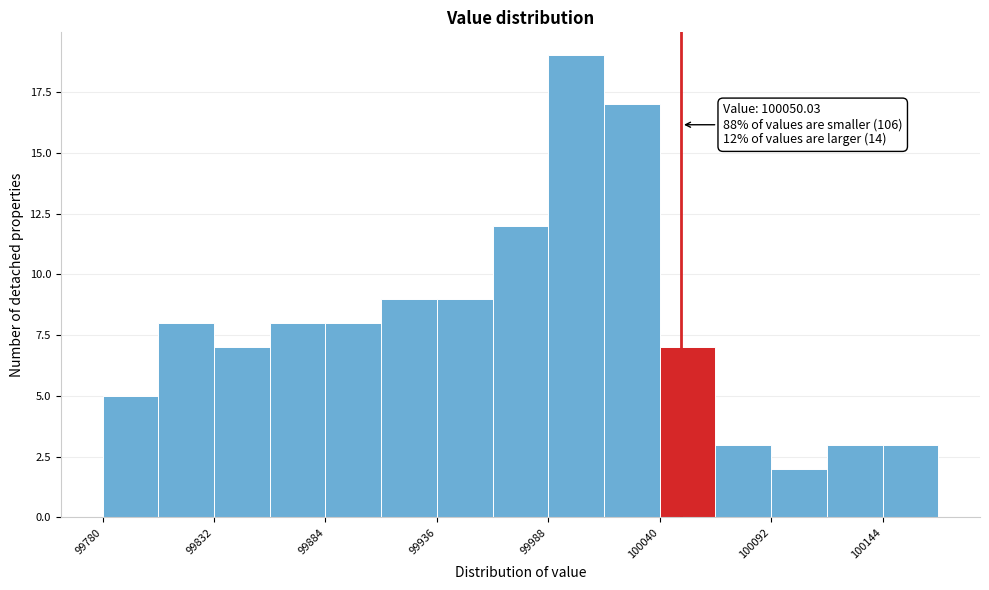

Around what value on the x-axis is the tallest bar? Give the approximate position of its centre, as read against the axis.

100000